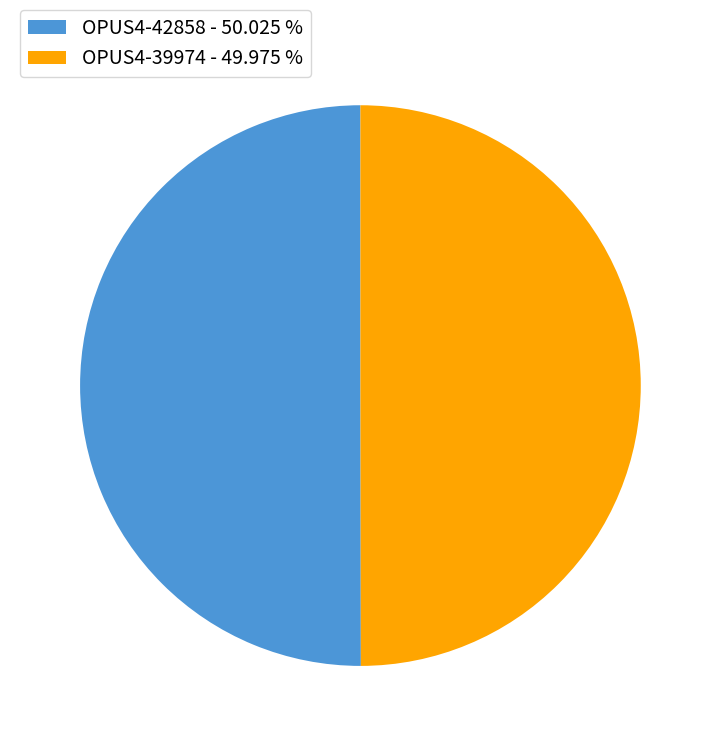

What is the ratio of the value at OPUS4-39974 - 49.975 % to the value at OPUS4-42858 - 50.025 %?

1.0